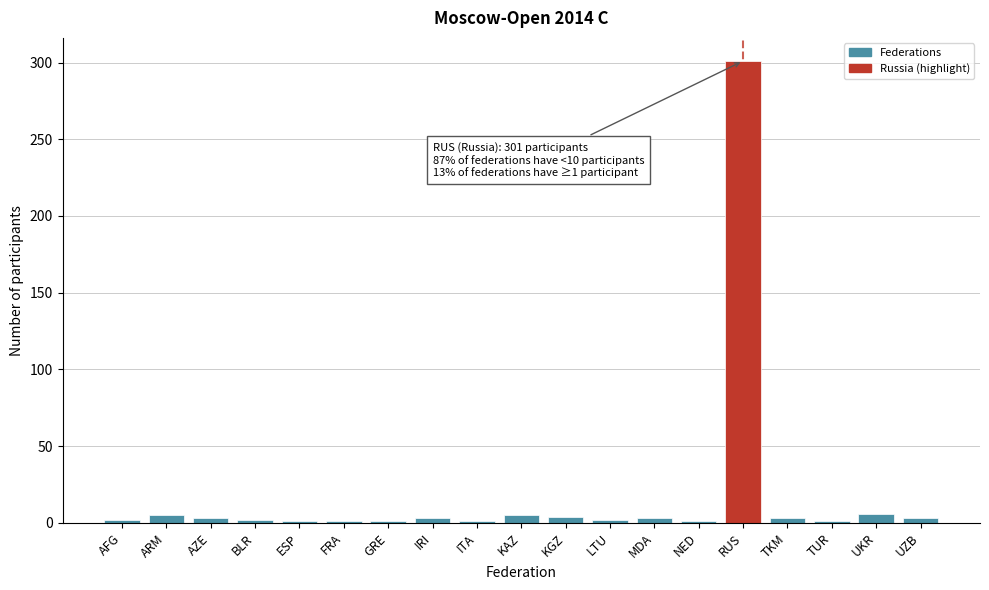

The chart shows a value of 301 at RUS. True or false?

True